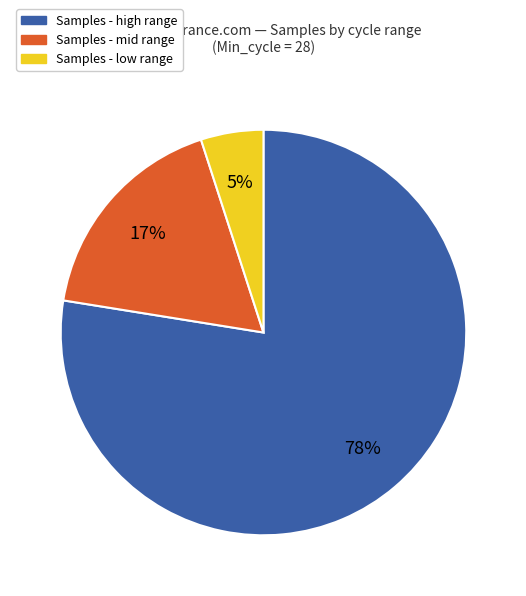

How many segments does this pie chart have?

3